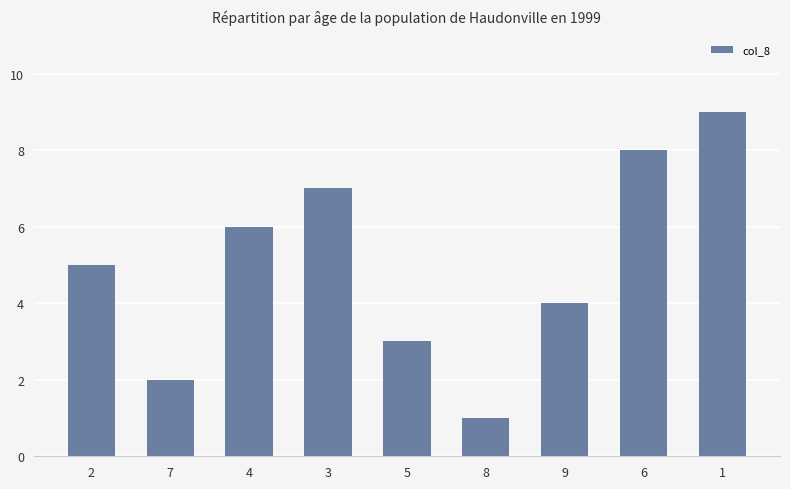

What is the average value?

5